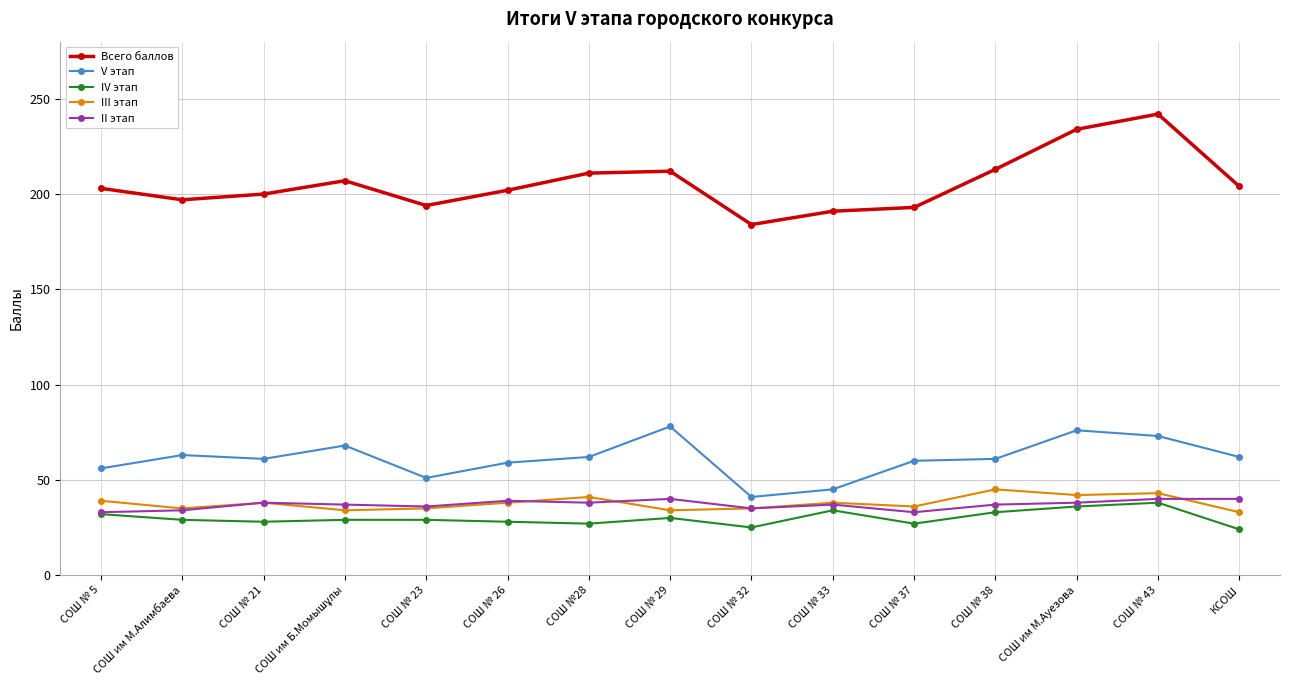

What is the sum of all IV этап values?

449